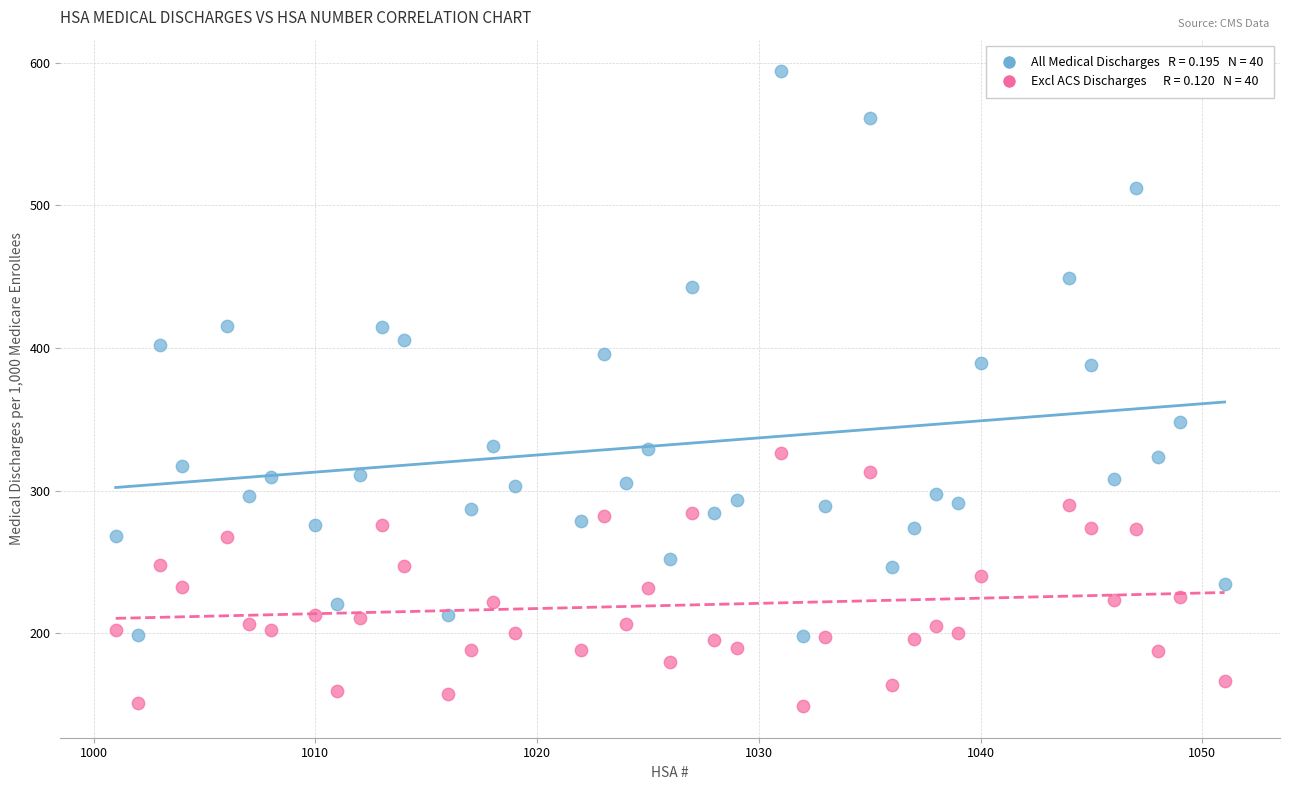

Across all data points, what is the range of Y values (max minus min)?

444.8